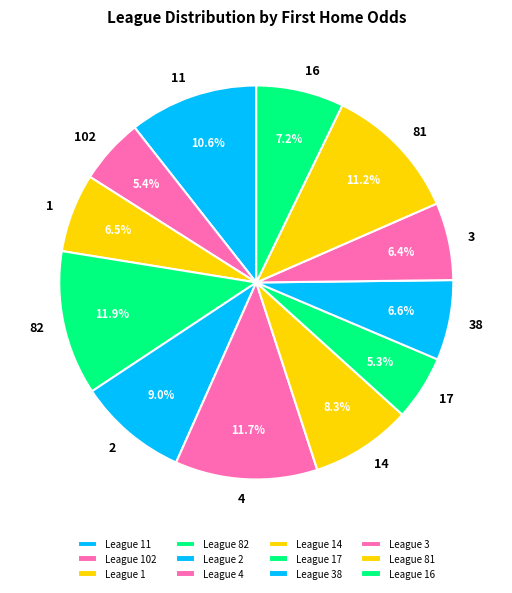

Which has a higher value, 3 or 11?

11